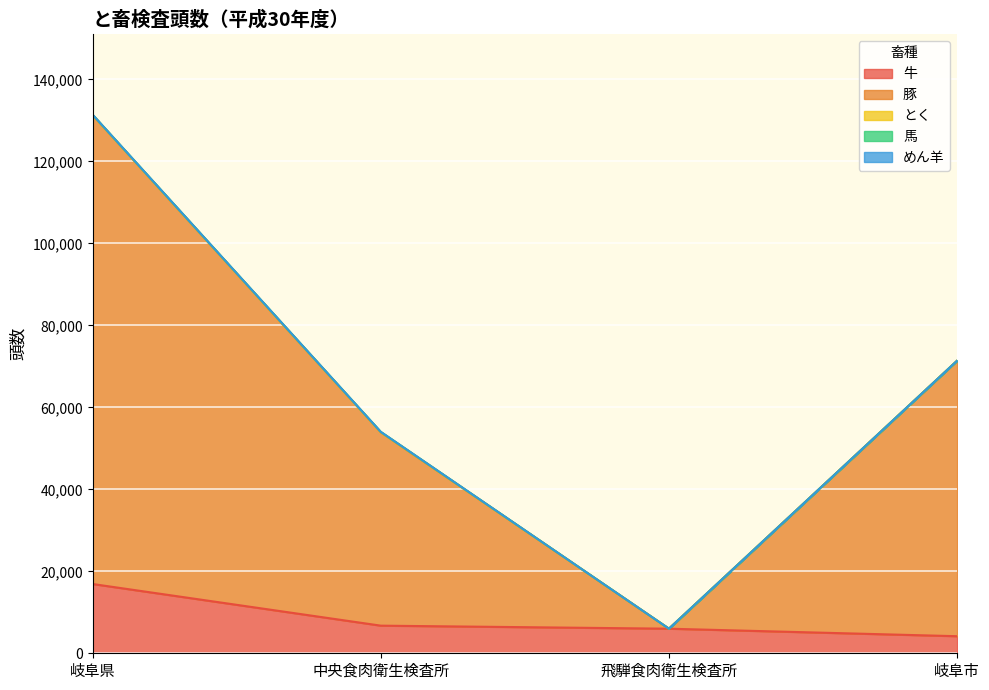

Which series has the largest range (max minus min)?

豚